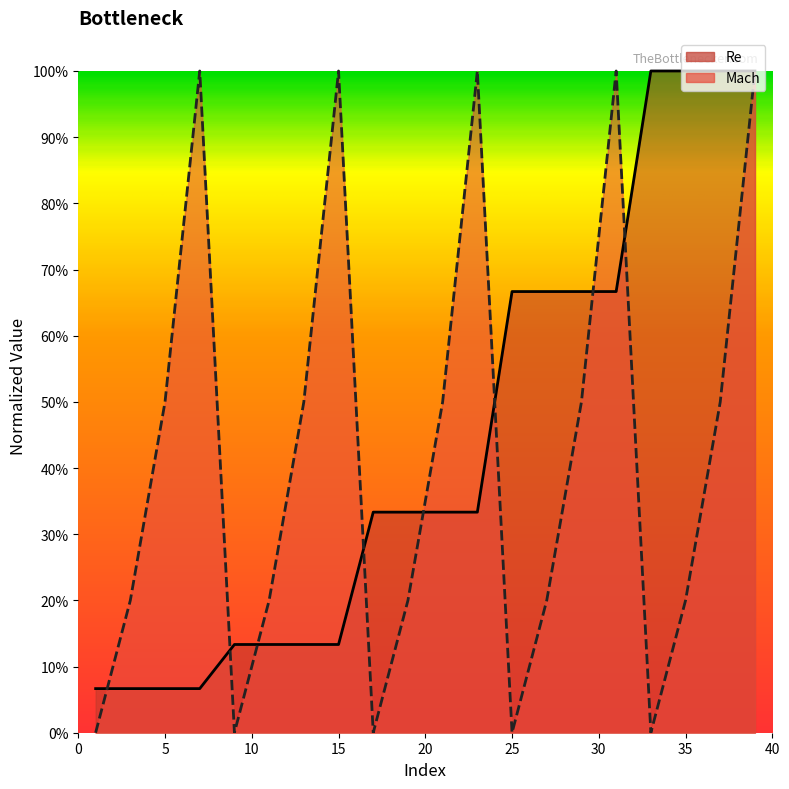

At which category is the sum across all series the highest?

39